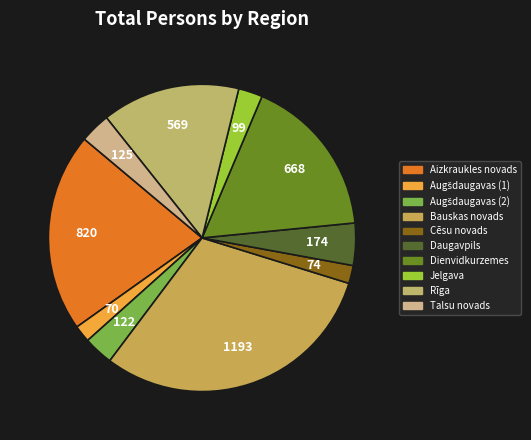

True or false: Jelgava accounts for 3% of the total.

True